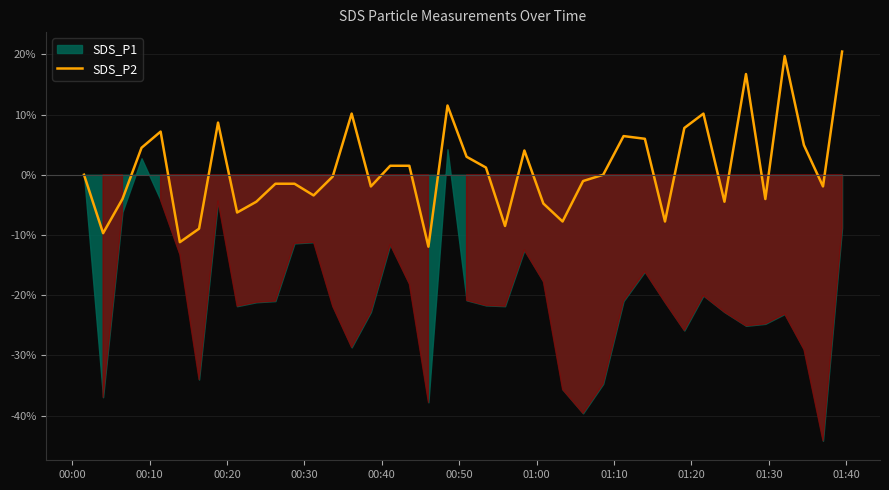

What is the lowest value of the SDS_P2 series?

-11.9